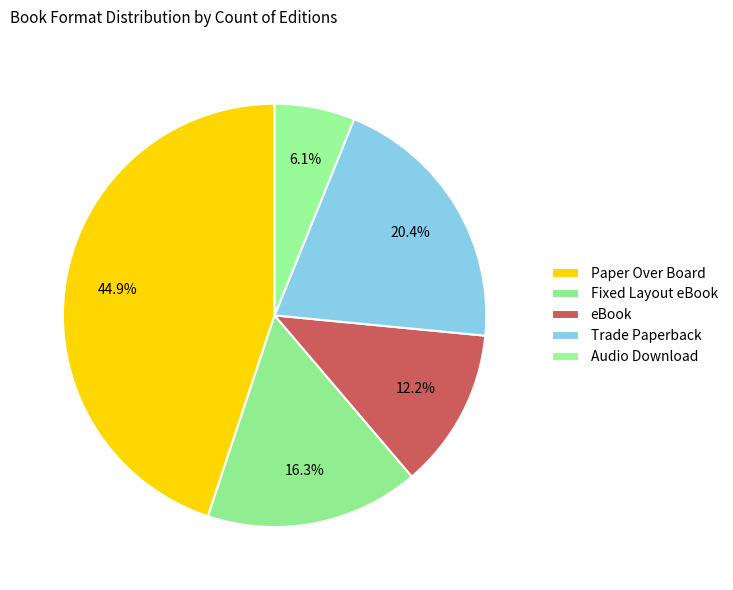

What is the largest slice in the pie chart?

Paper Over Board